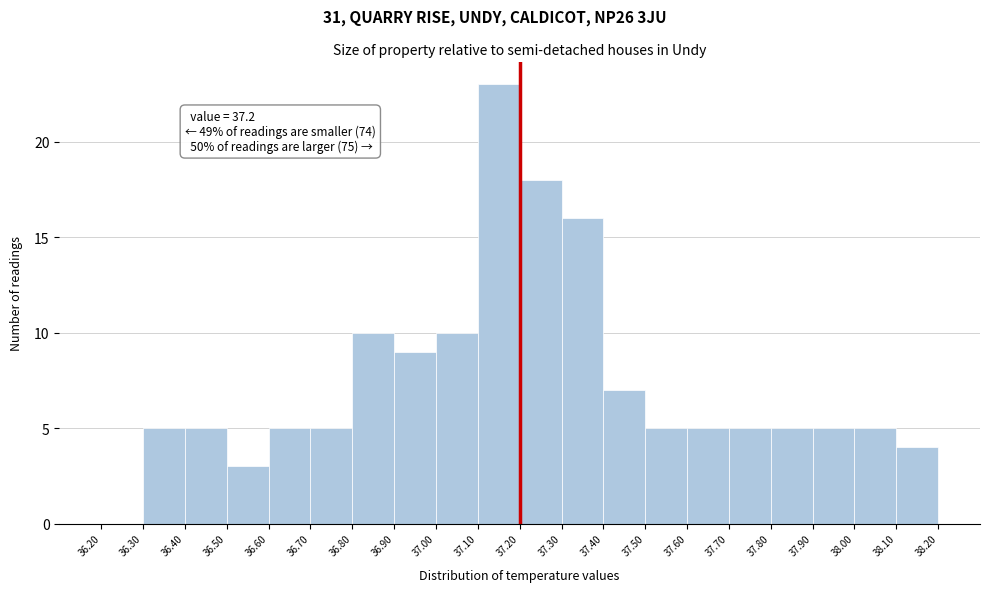

Which range on the x-axis has the tallest bar?

37.10 to 37.20